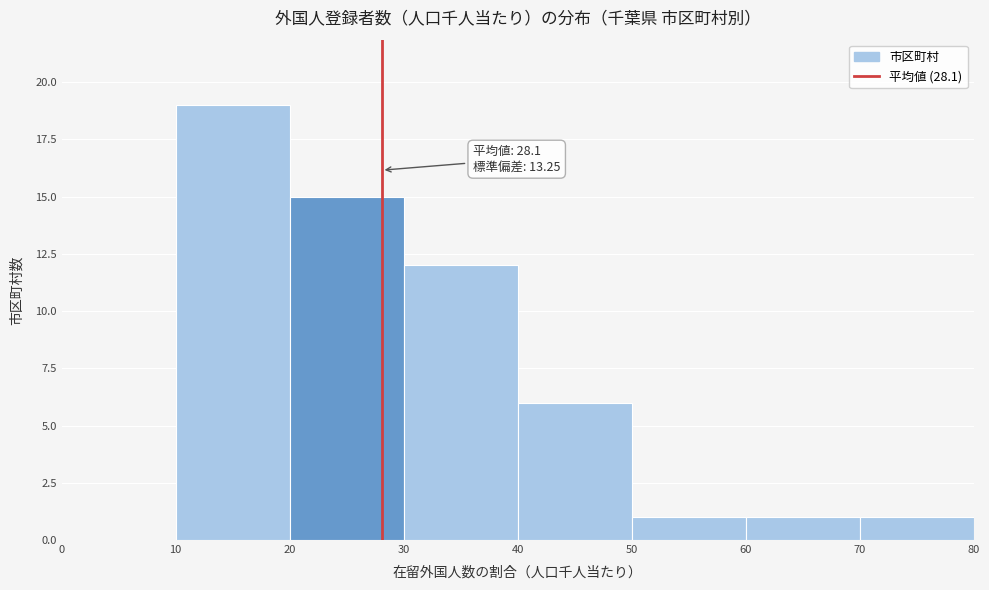

Over which range of the x-axis is the bar tallest?

10 to 20